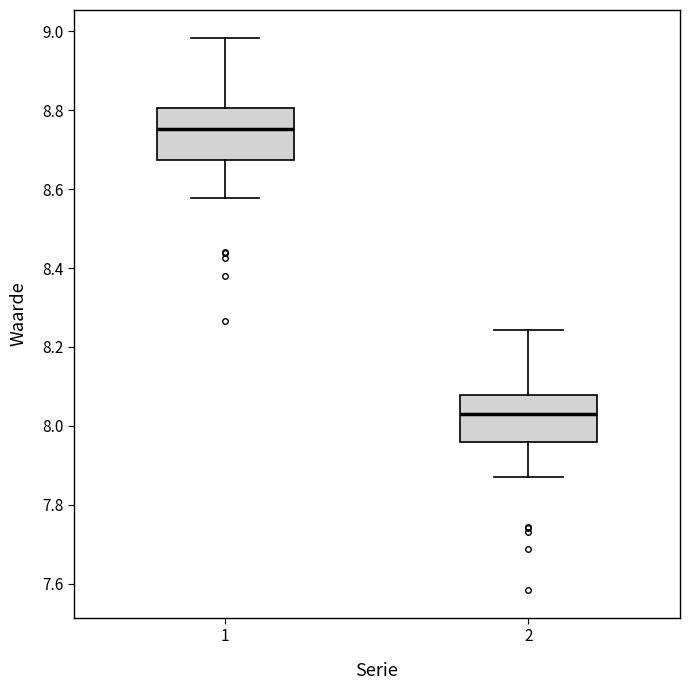

Where is the upper edge of the box at x = 2 on the y-axis? The values are not printed on the chart, so give them approximately, as read against the axis.

8.08